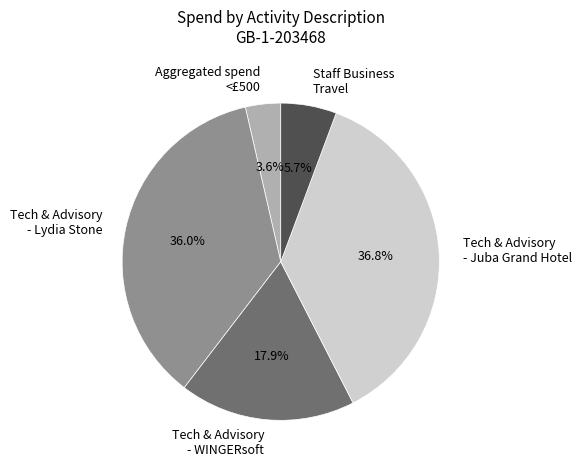

Do Aggregated spend <£500 and Tech & Advisory - Lydia Stone together represent more than half of the pie?

No